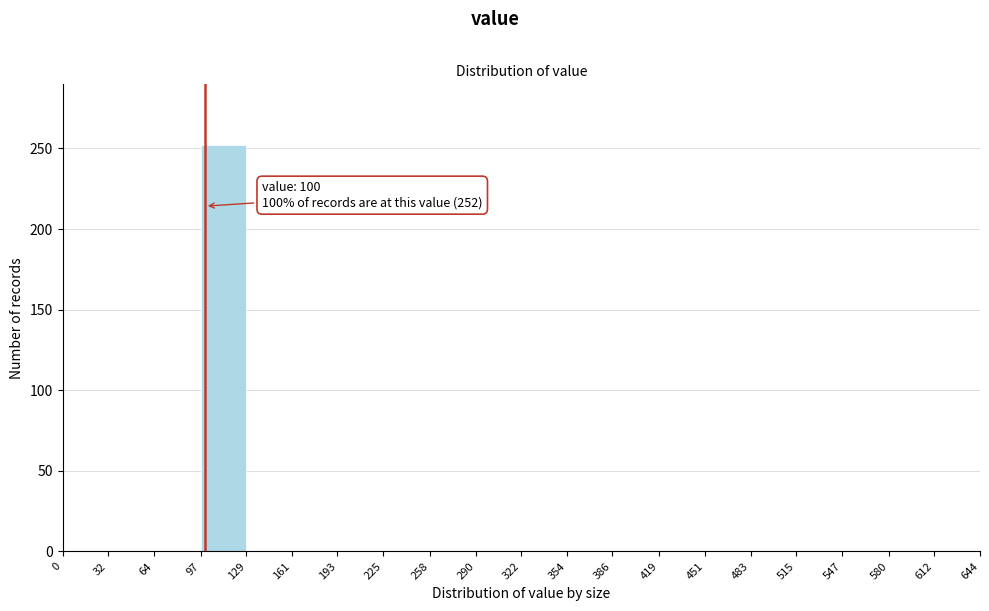

Over which range of the x-axis is the bar tallest?

97 to 129